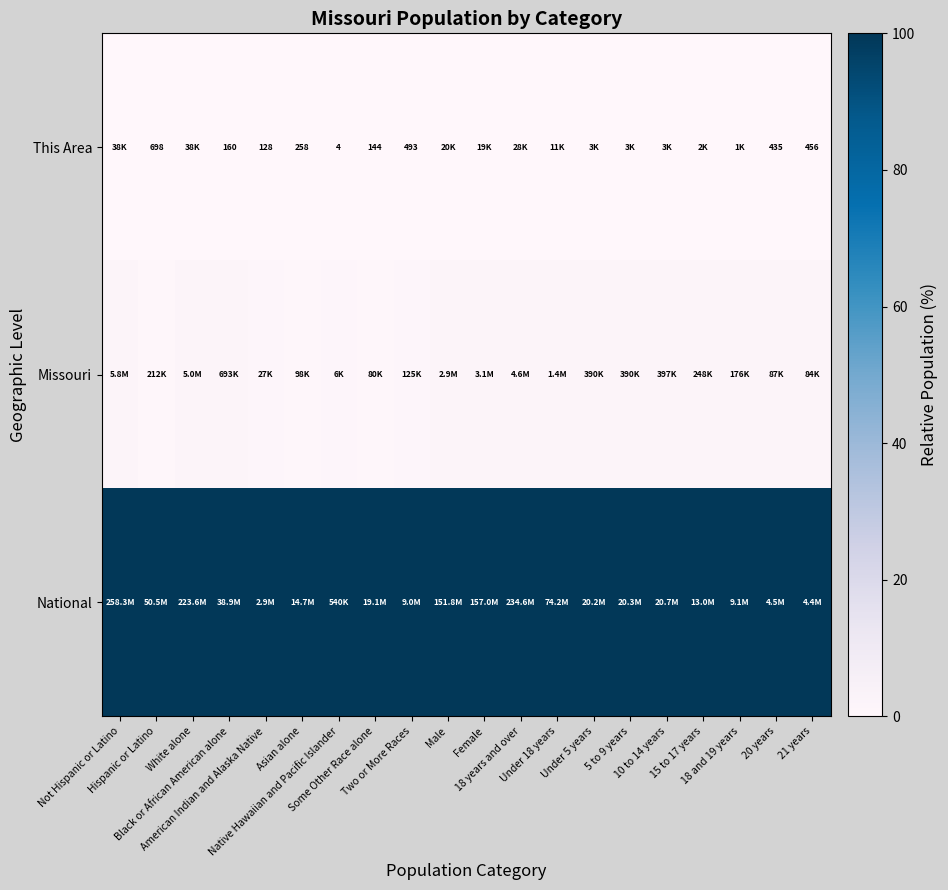

Which series has the largest total across all categories?

National